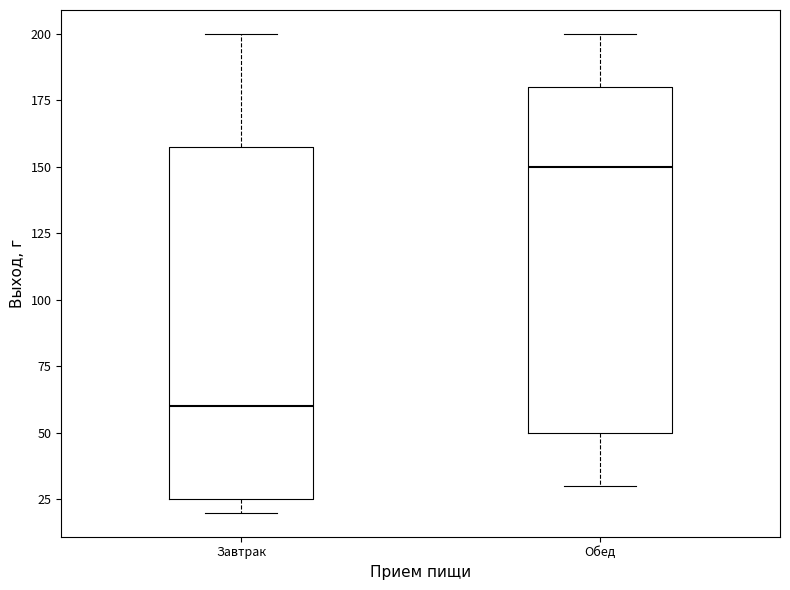

Which box has the lowest median line?

Завтрак